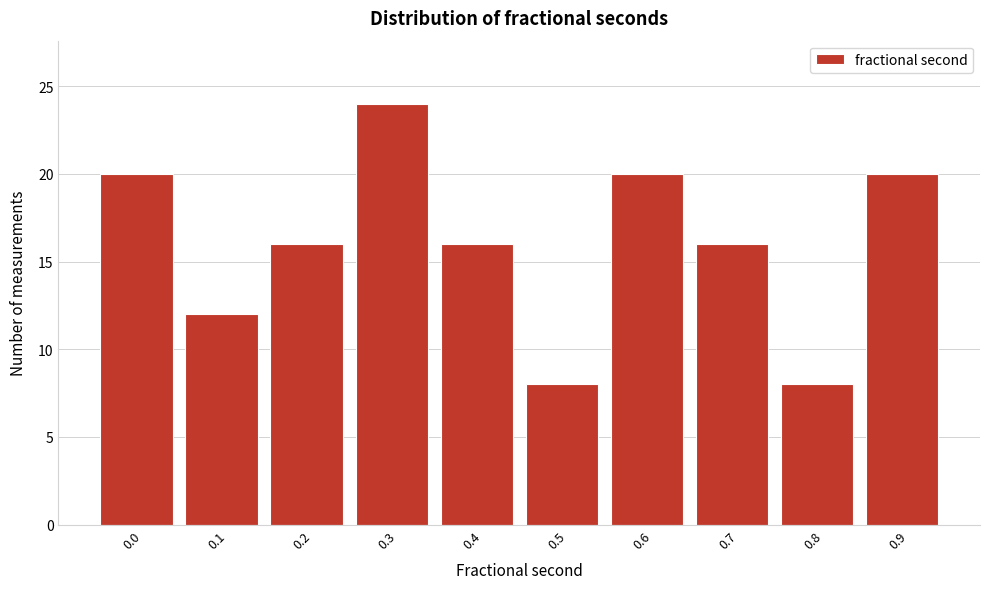

Reading left to right, what are all the values shown in this chart?

0.0=20	0.1=12	0.2=16	0.3=24	0.4=16	0.5=8	0.6=20	0.7=16	0.8=8	0.9=20